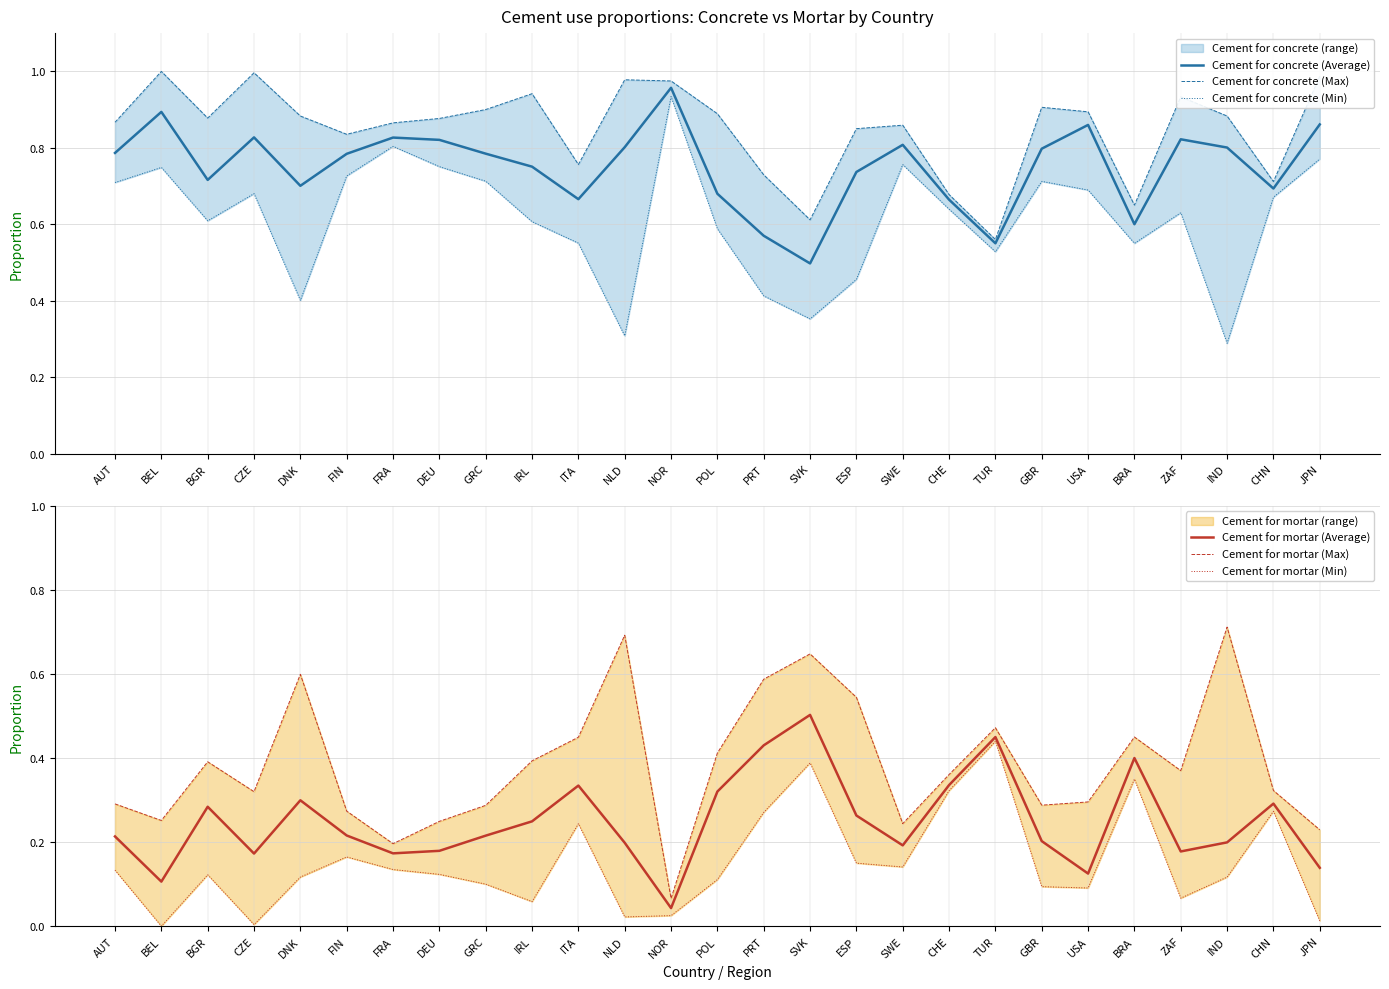

How many lines are shown in the chart?

6